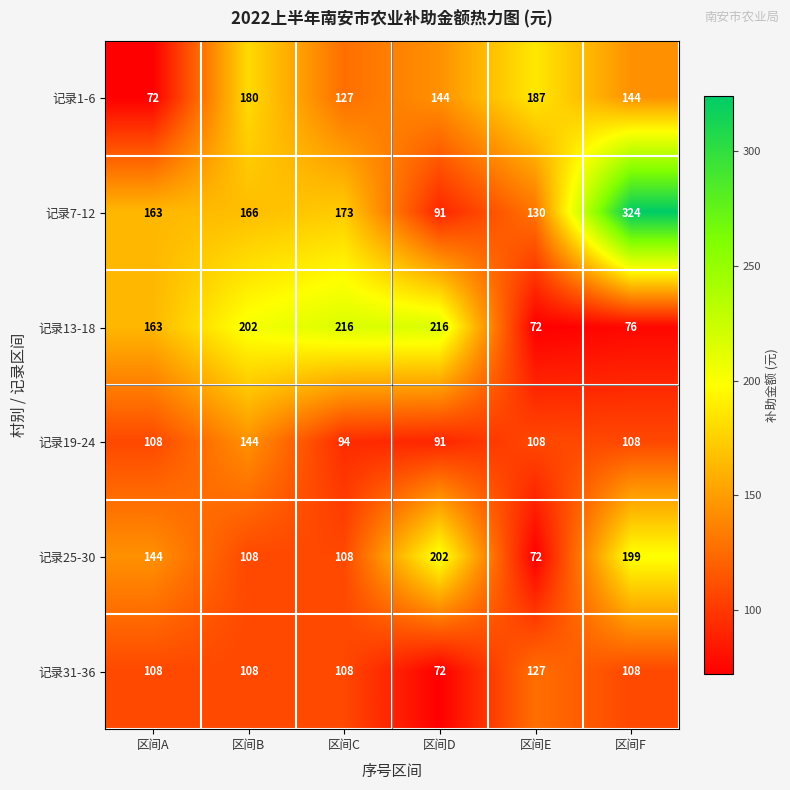

Count the number of categories in the chart.

6